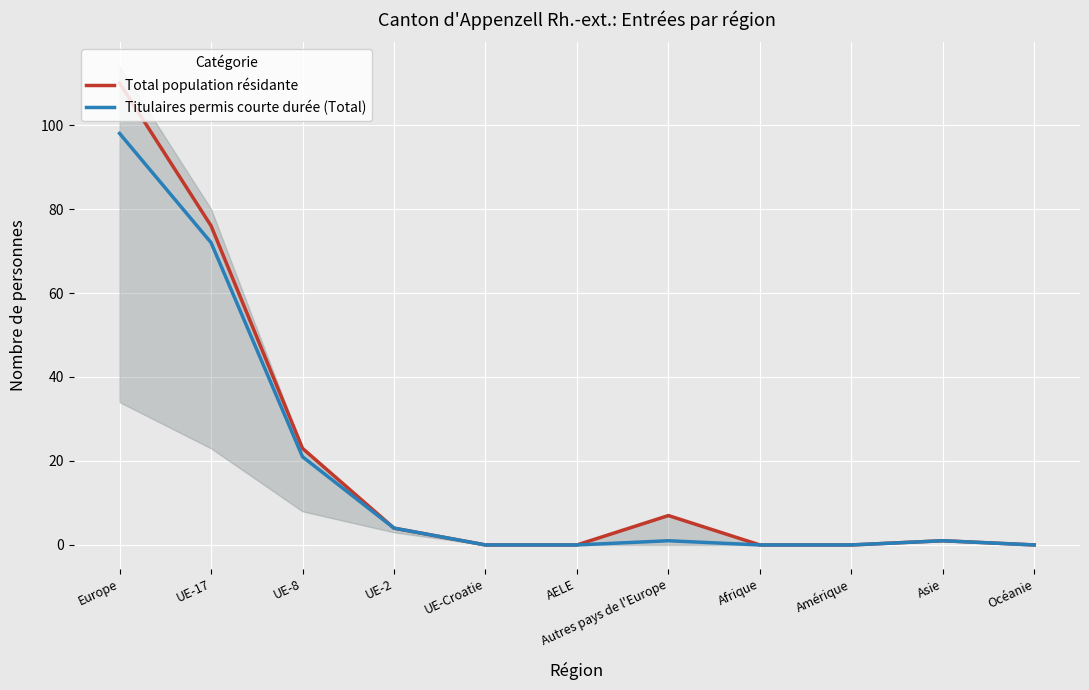

Which series has the largest total across all categories?

Total population résidante